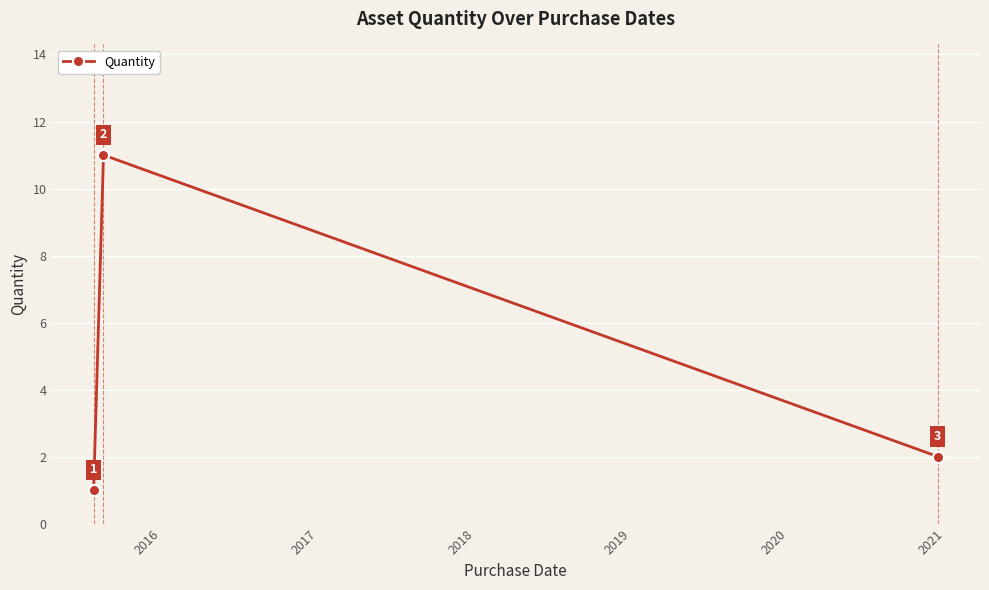

The value at 2016 is 1. True or false?

False